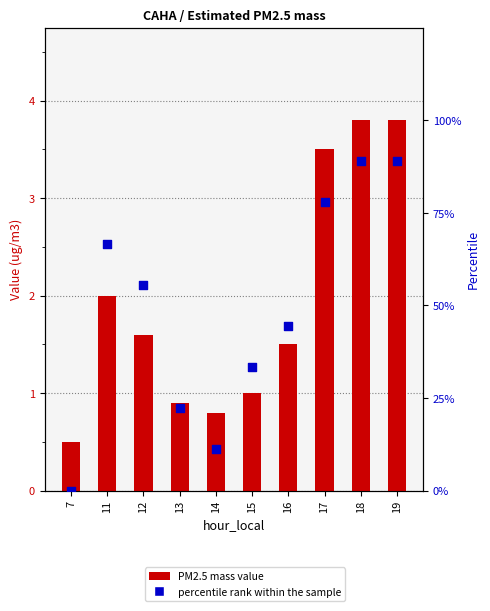

Which series reaches the minimum Y coordinate?

percentile rank within the sample